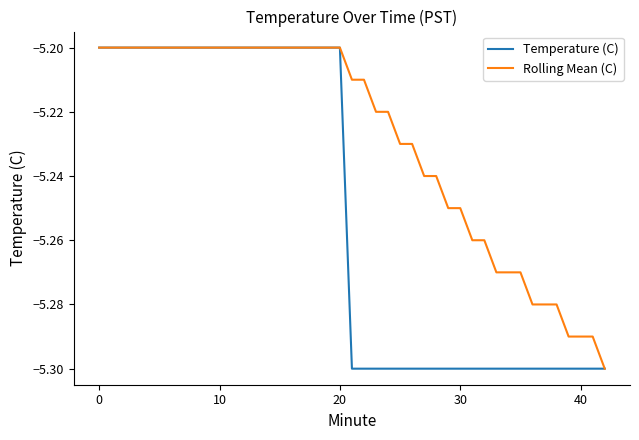

What is the sum of all Temperature (C) values?

-210.2